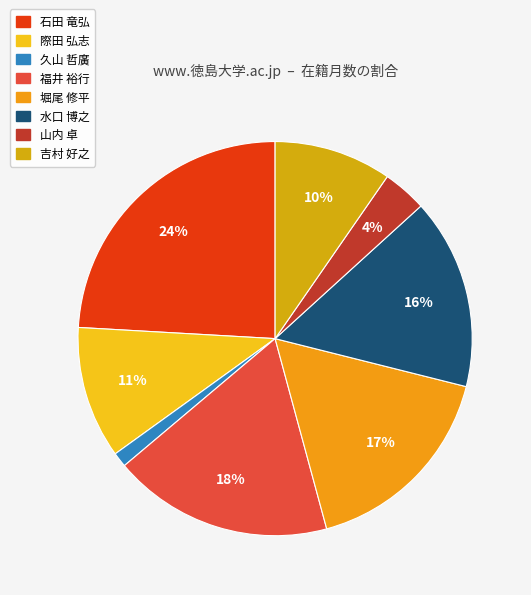

The 福井 裕行 slice represents 26% of the pie. True or false?

False